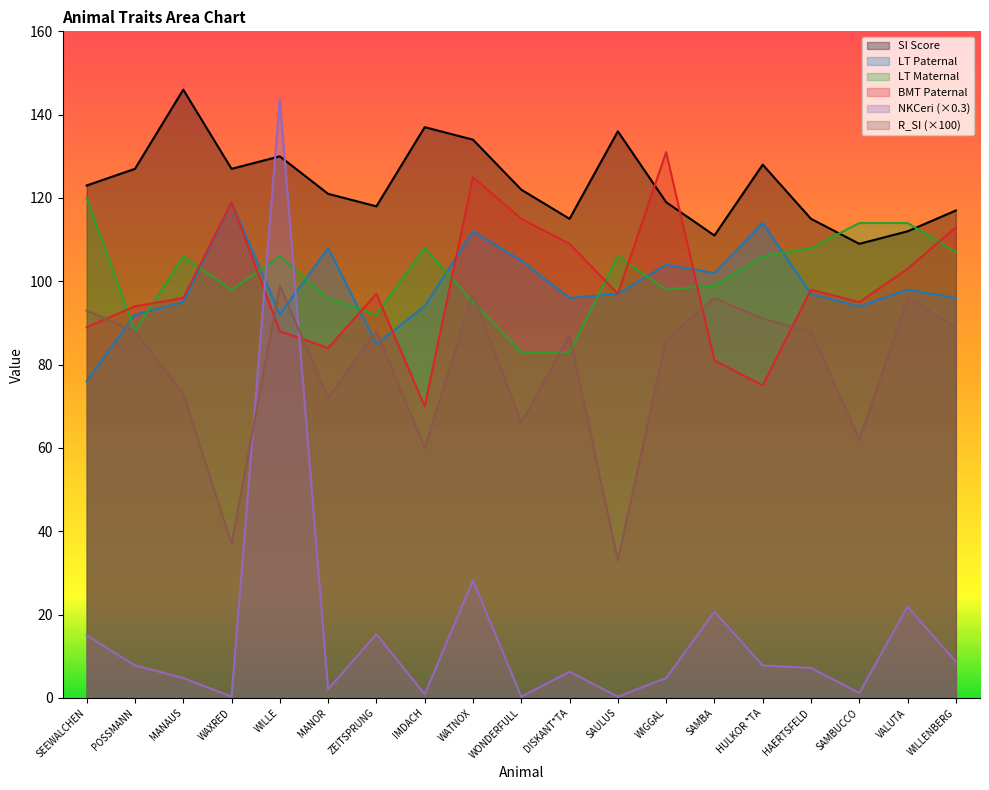

What is the total value across all series at SEEWALCHEN?

516.0